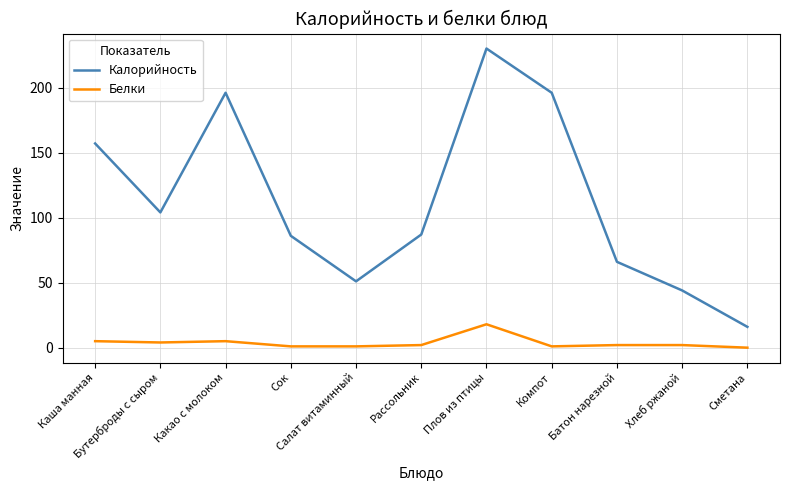

What is the maximum value shown in the chart?

230